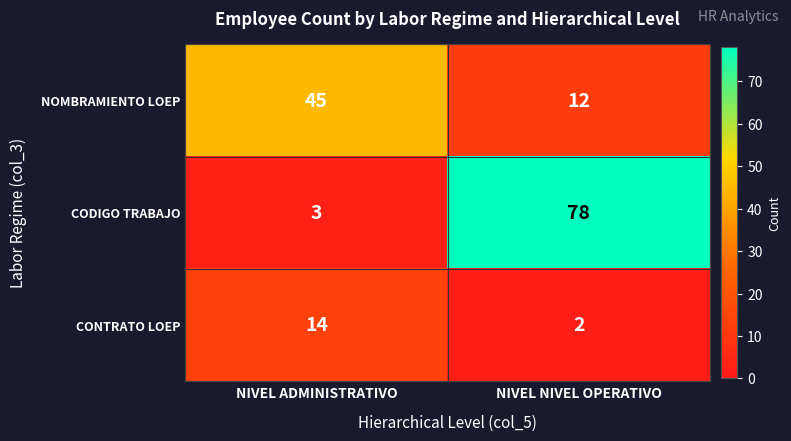

At which category is the sum across all series the highest?

NIVEL NIVEL OPERATIVO